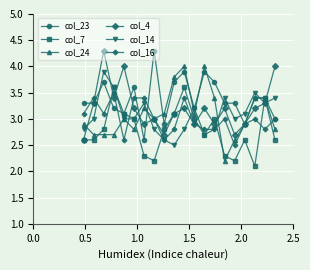

What is the maximum value for col_24?

4.0